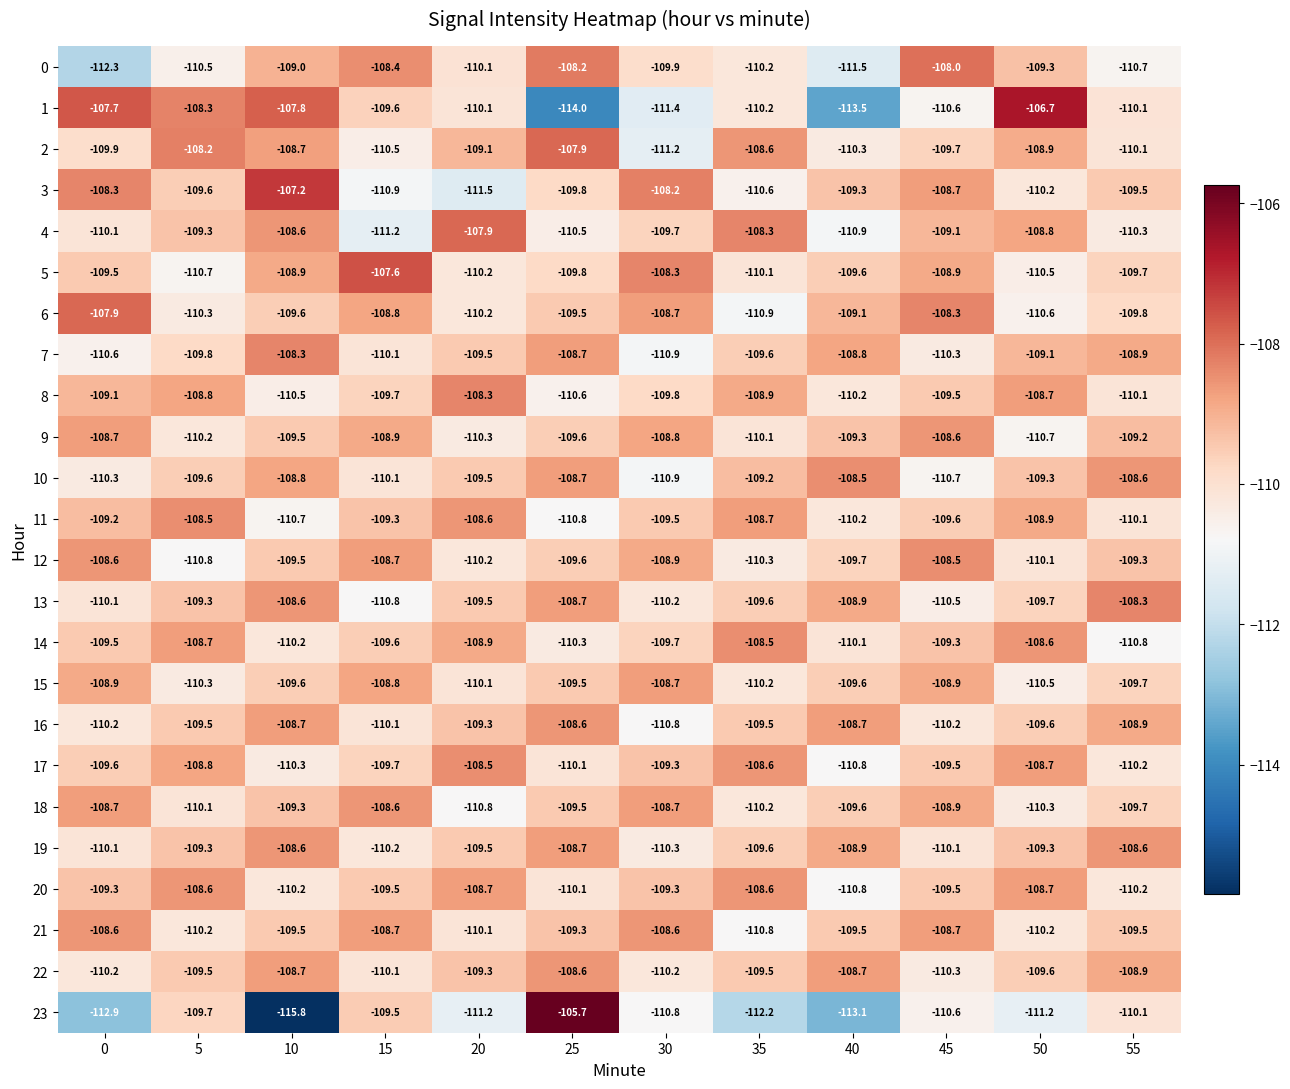

The value of 18 at 15 is -108.6. True or false?

True